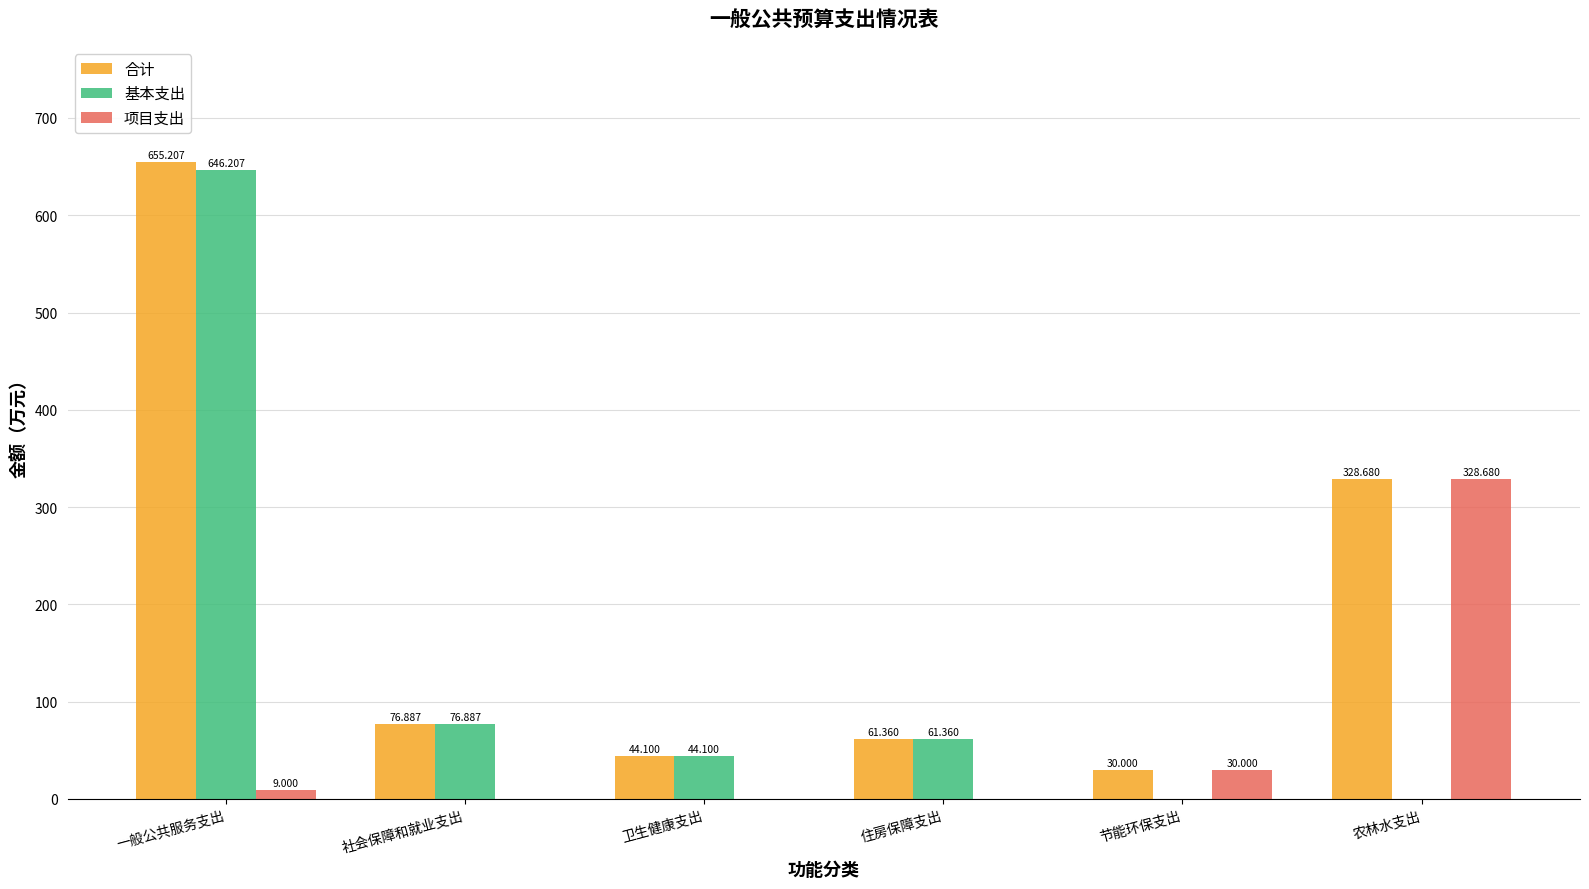

Which category has the highest value in the 合计 series?

一般公共服务支出